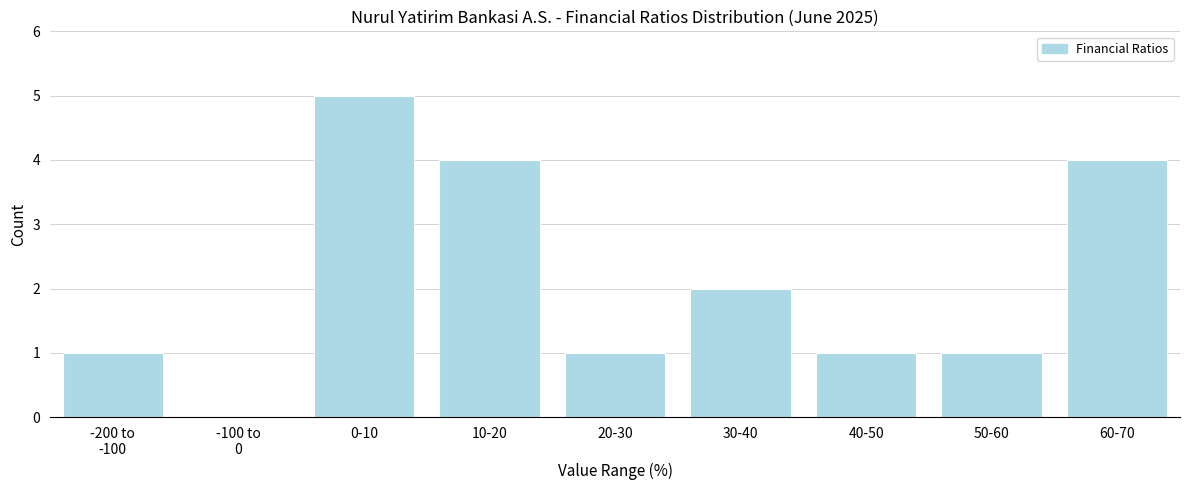

Which category has the highest value across all series?

0-10